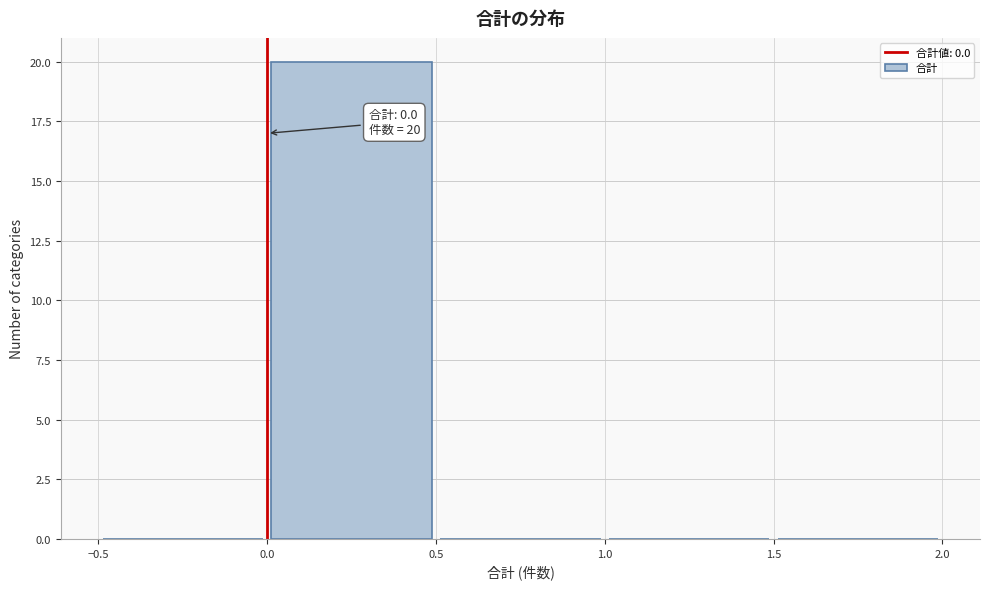

Which range on the x-axis has the tallest bar?

0.0 to 0.5